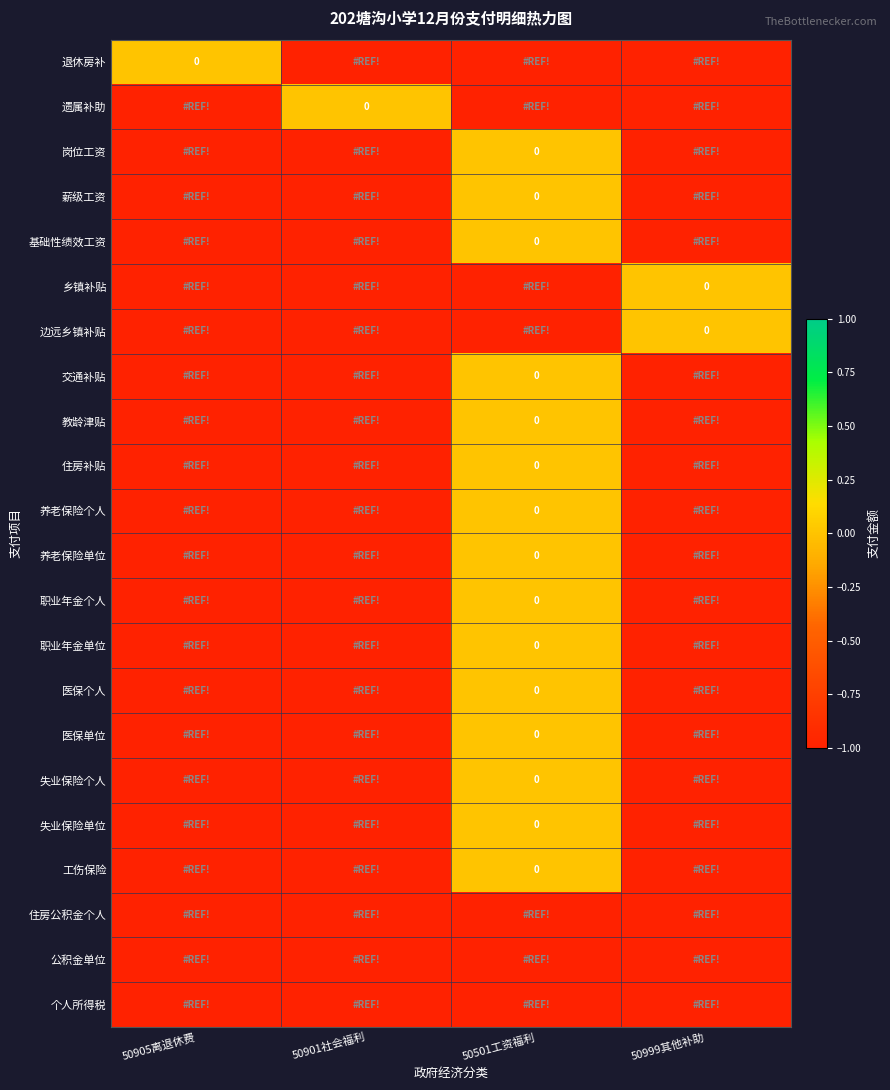

At which label does 教龄津贴 reach its minimum?

50905离退休费